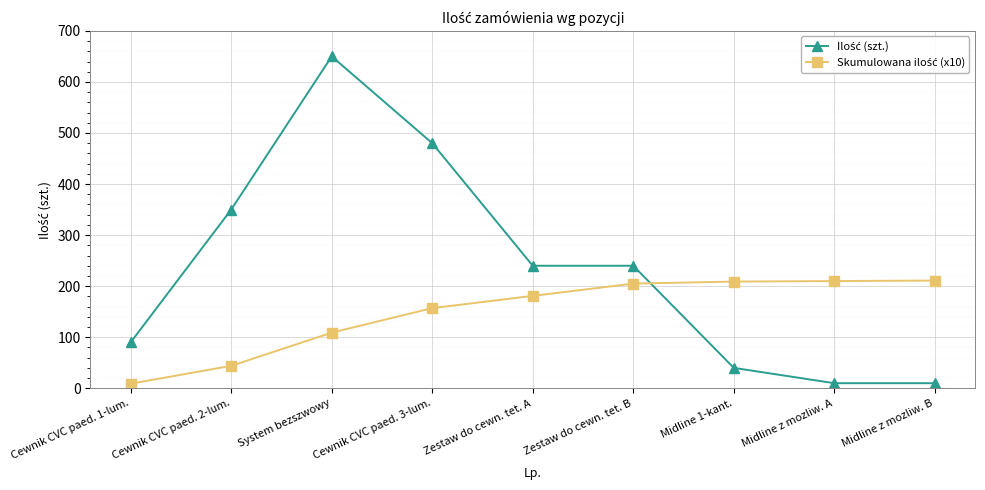

What is the label of the 9th point from the right?

Cewnik CVC paed. 1-lum.